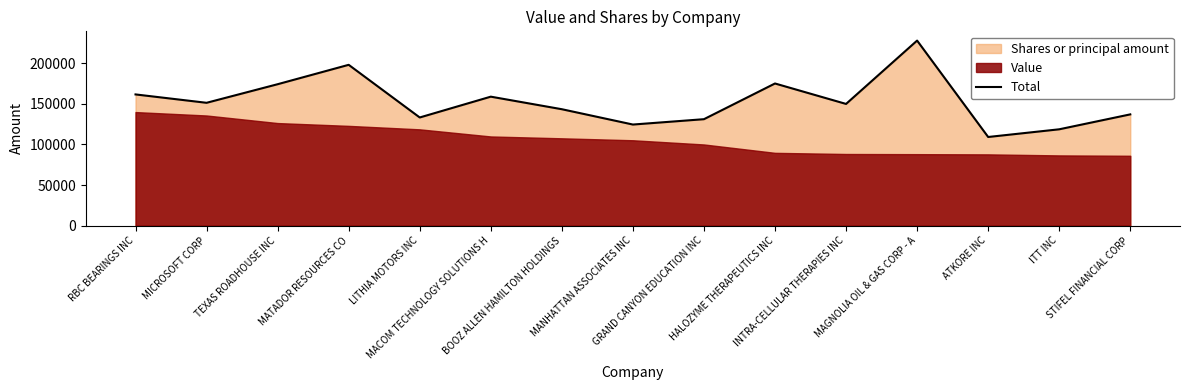

What is the difference between the second highest and second lowest values?

79314.1